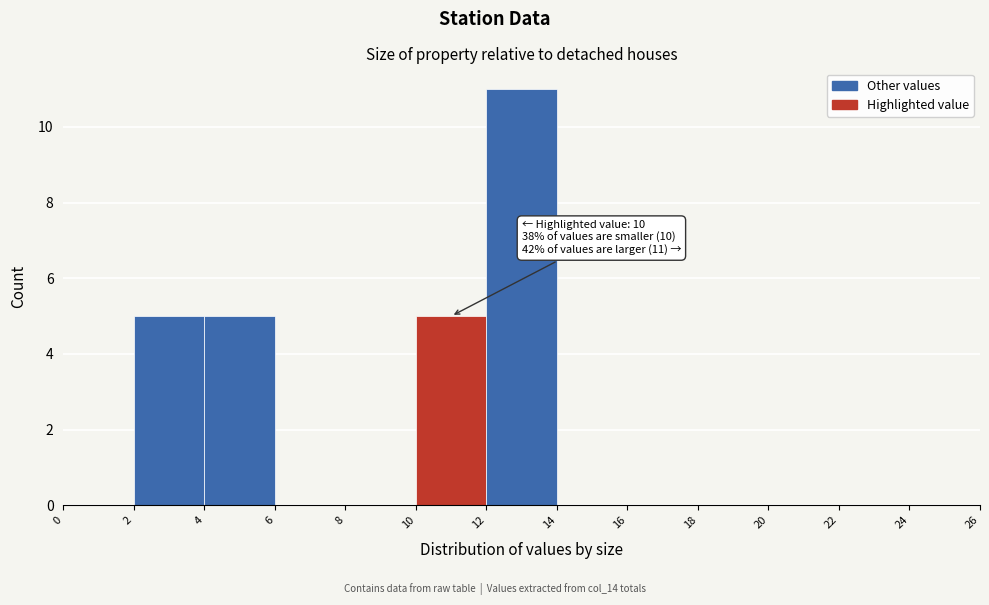

Over which range of the x-axis is the bar tallest?

12 to 14